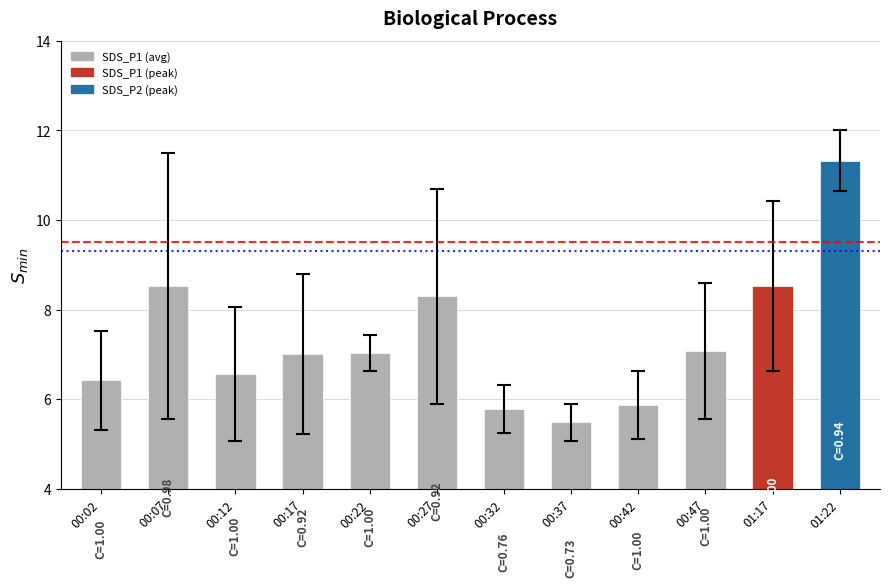

How many bars are there in total?

12